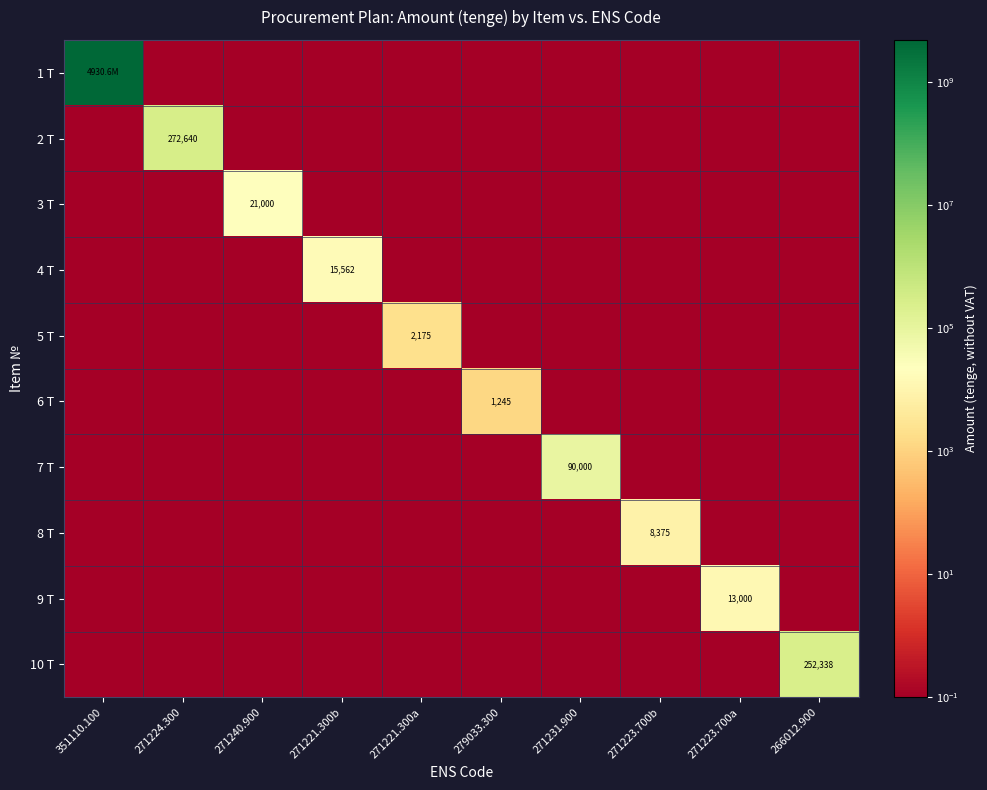

What is the minimum value shown in the chart?

0.1